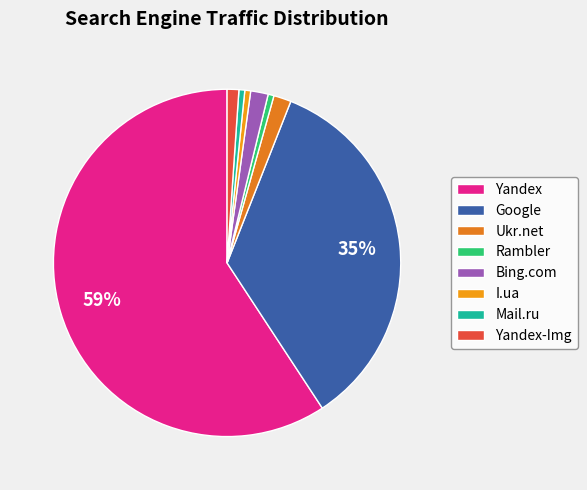

Which slice is the largest?

Yandex